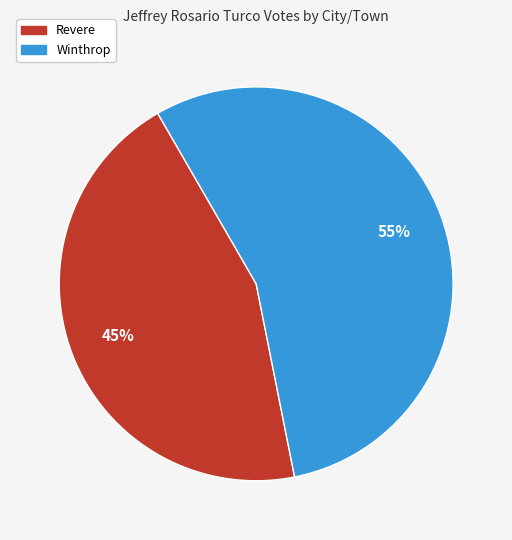

The Winthrop slice represents 48% of the pie. True or false?

False